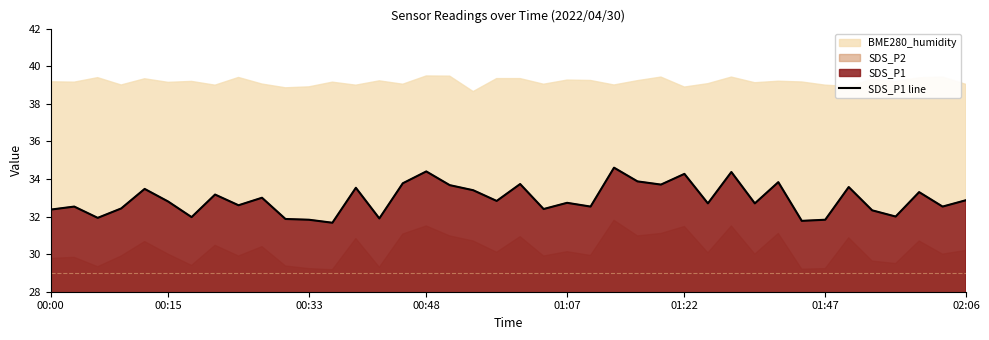

The SDS_P1 line series shows 56.4 at 01:07. True or false?

False